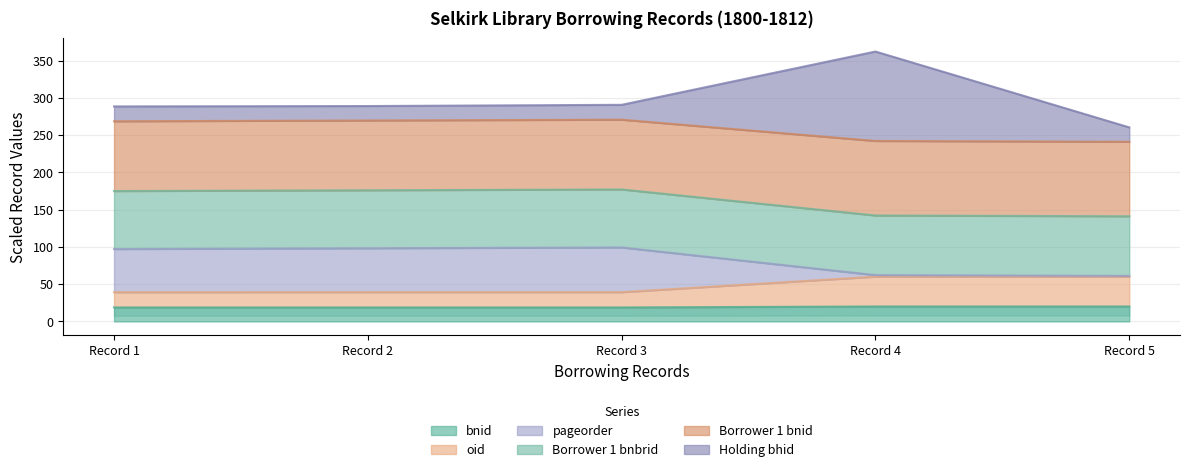

What is the maximum value for bnid?

20.0